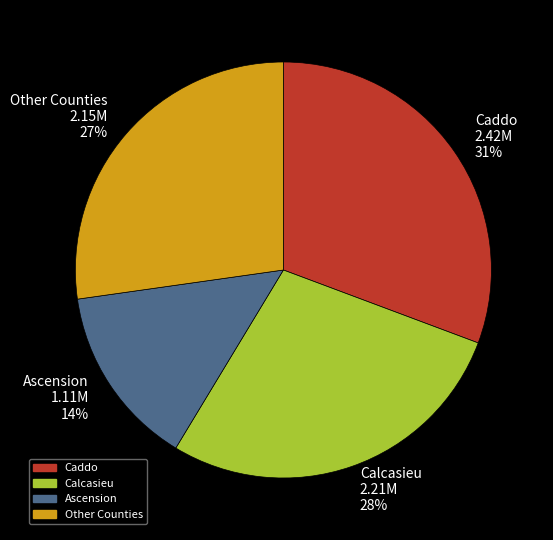

Approximately how many times larger is the value at Caddo 2.42M 31% compared to Ascension 1.11M 14%?

2.2